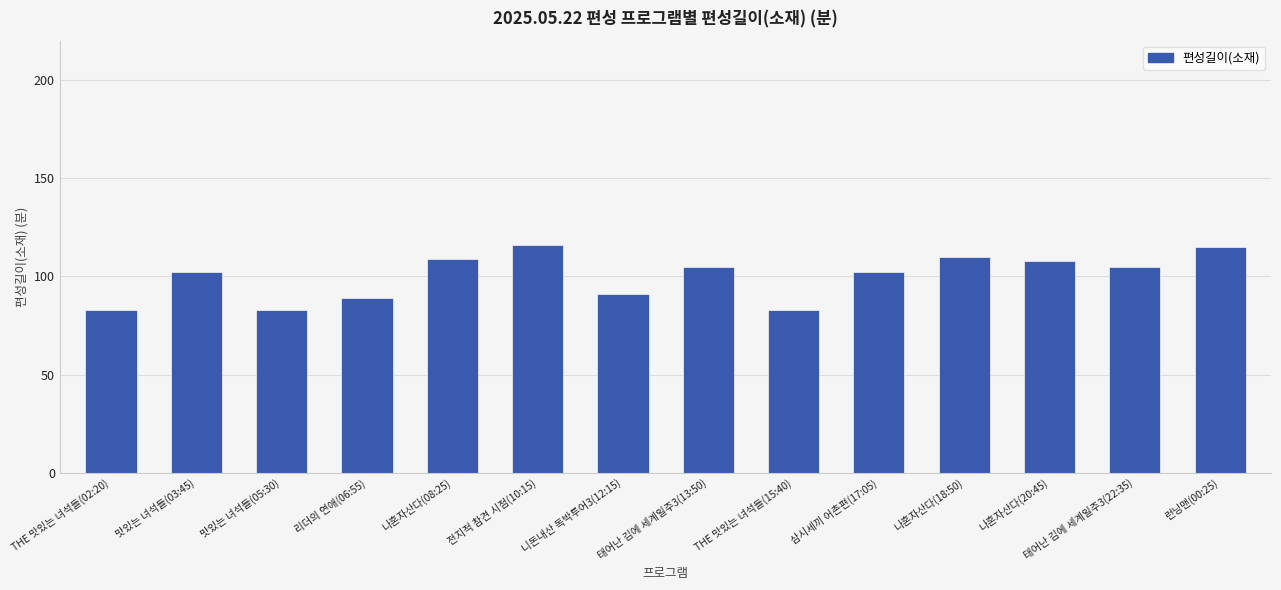

What is the change in value from 맛있는 녀석들(05:30) to 삼시세끼 어촌편(17:05)?

+19